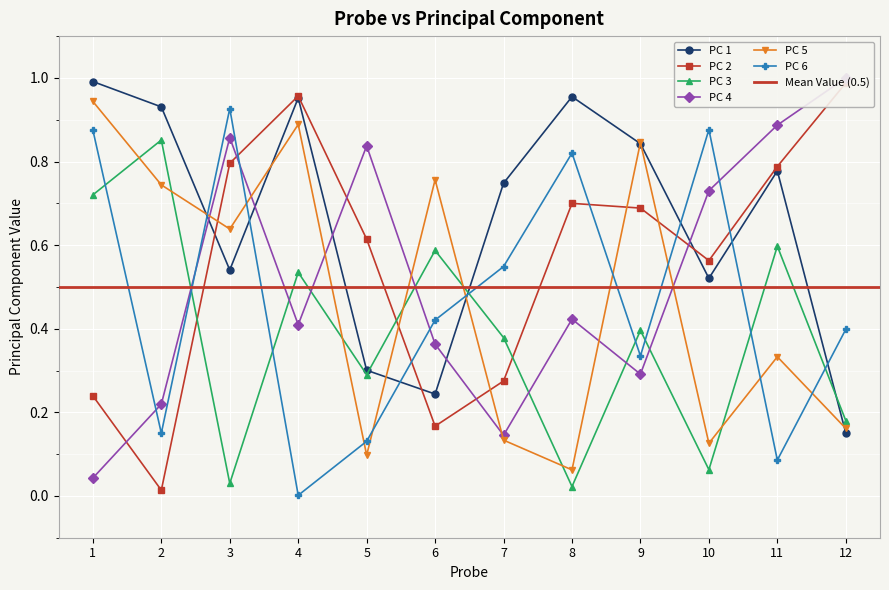

Where is the first local maximum for PC 5?

4